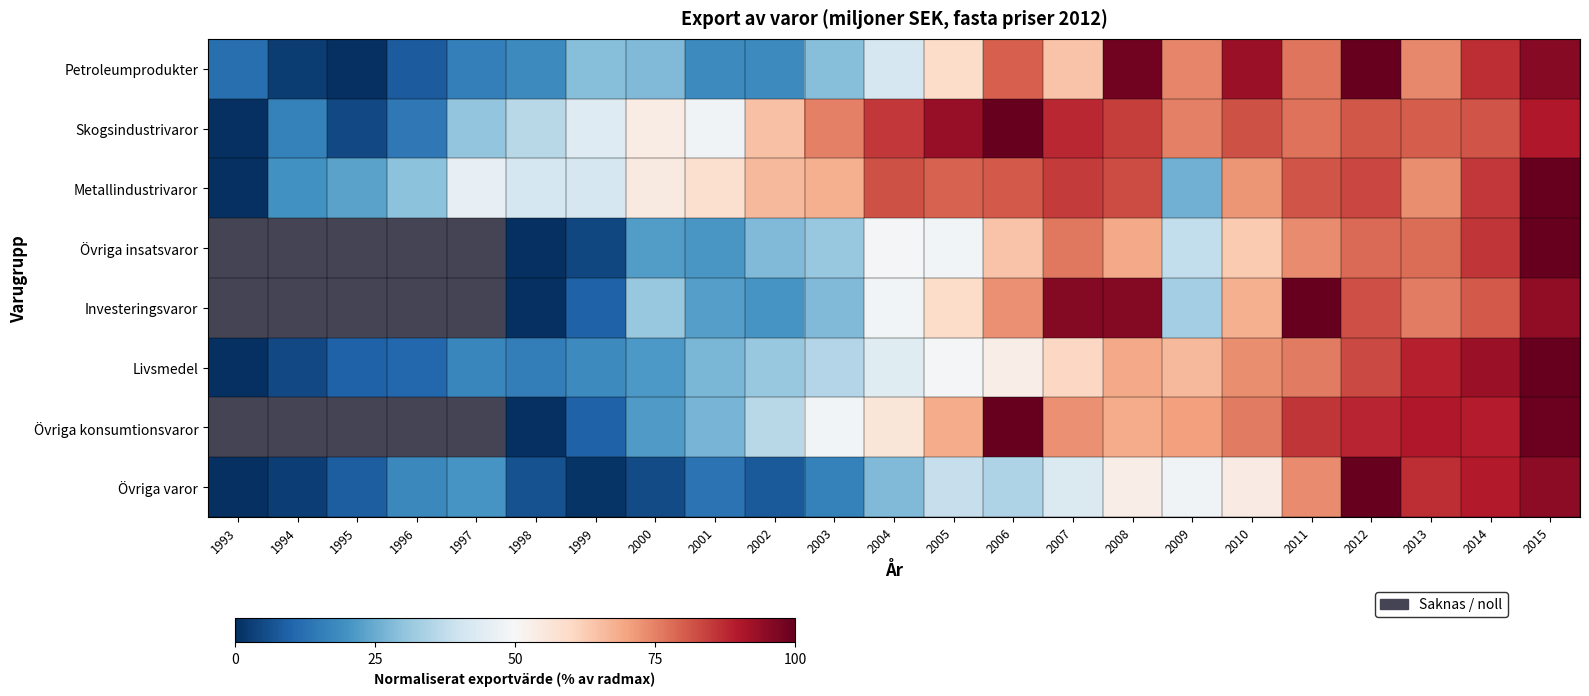

True or false: Metallindustrivaror has a value of -68.4 at 1993.

False